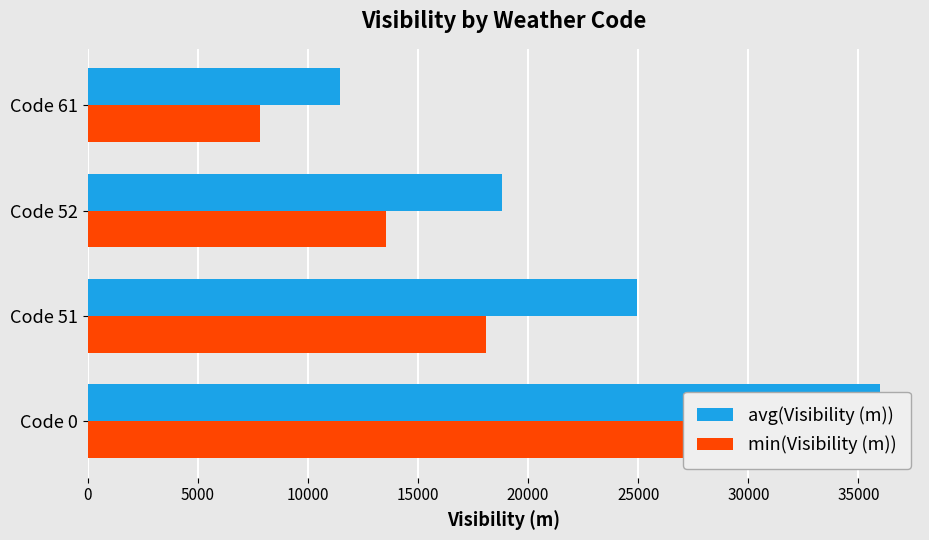

Reading right to left, extract all data points from this chart.

avg(Visibility (m)): 11452	18826	24963	35994
min(Visibility (m)): 7834	13540	18074	27735